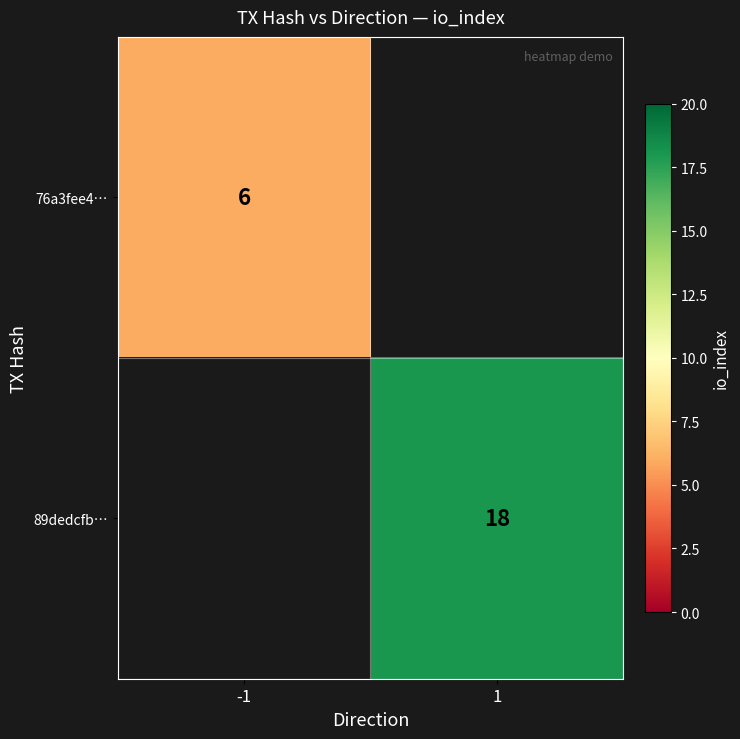

List the series in order of their overall mean, lowest first.

76a3fee4…, 89dedcfb…